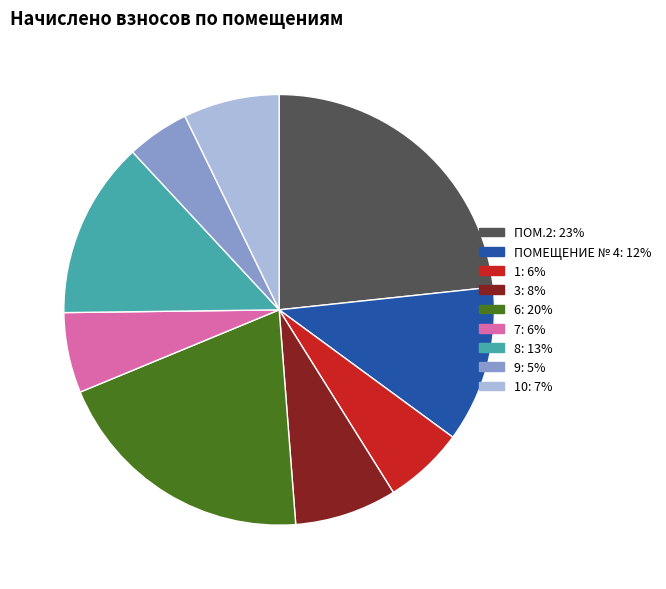

Is there any slice that represents more than half of the pie?

No